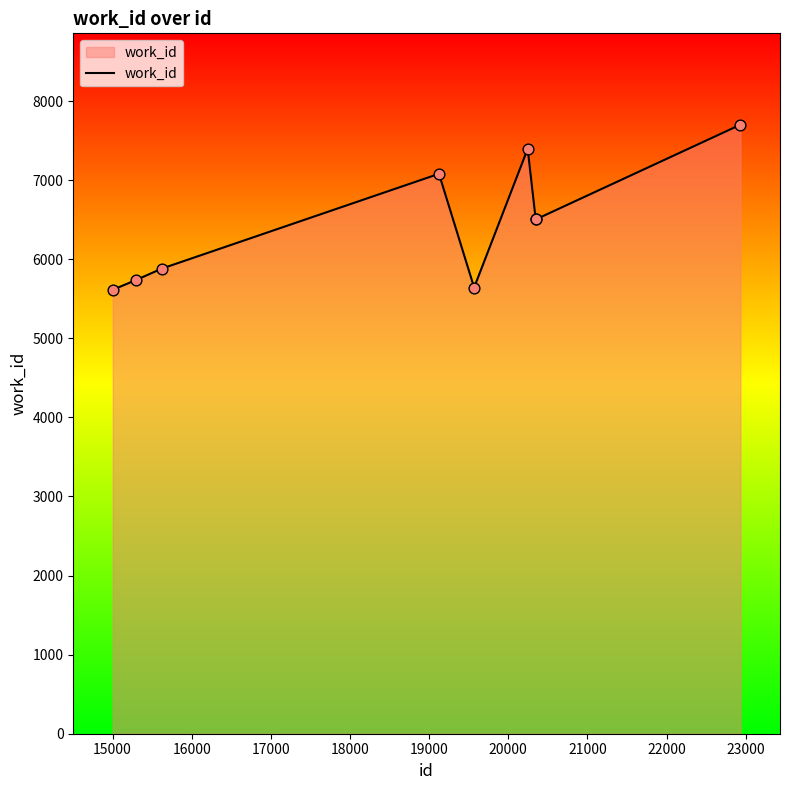

What is the maximum value shown in the chart?

7701